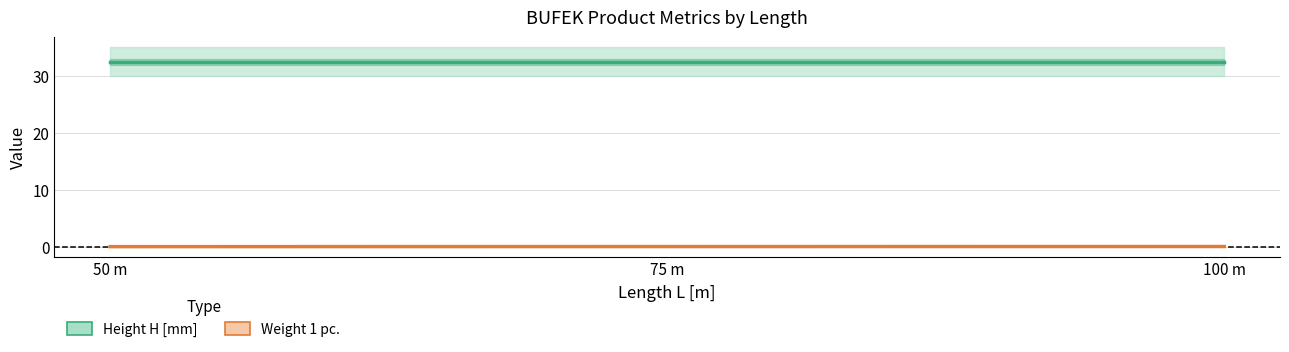

How many lines are shown in the chart?

2